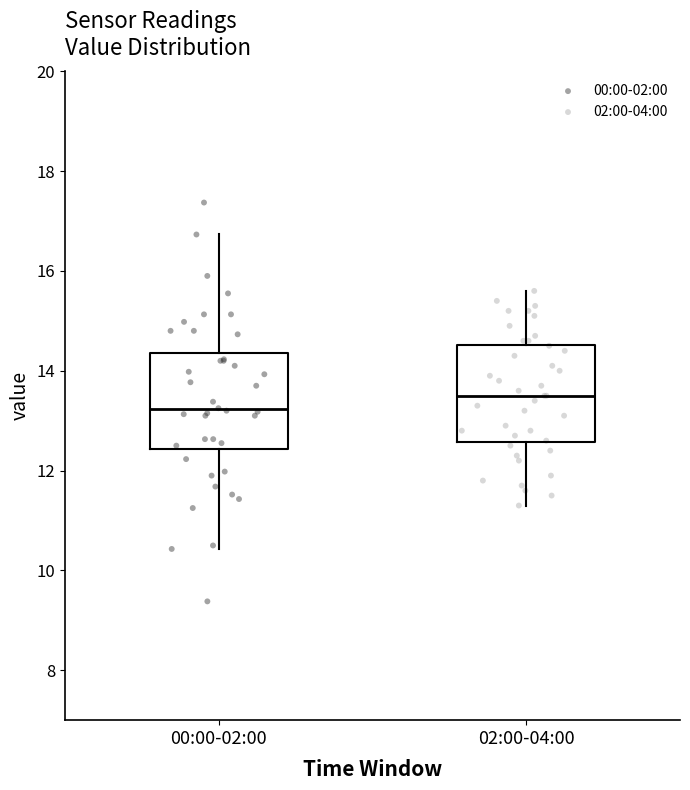

Reading left to right, transcribe this box plot: for each box, give where its median line is, the range the box spans, and where its two whiskers end, as read against the y-axis. The values are not printed on the chart, so give them approximately, as read against the axis.

00:00-02:00: median 13.2, box 12.4 to 14.4, whiskers 10.4 to 16.8
02:00-04:00: median 13.6, box 12.6 to 14.6, whiskers 11.4 to 15.6